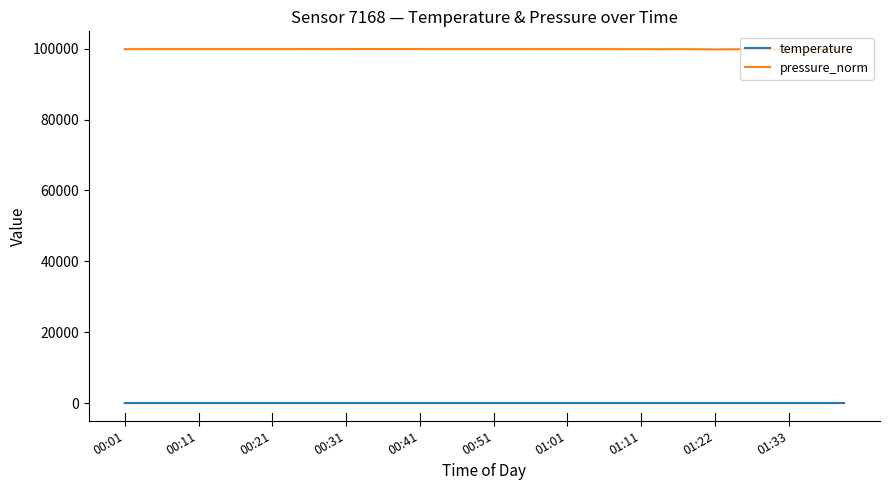

What is the difference between the second highest and second lowest values in the pressure_norm series?

73.3